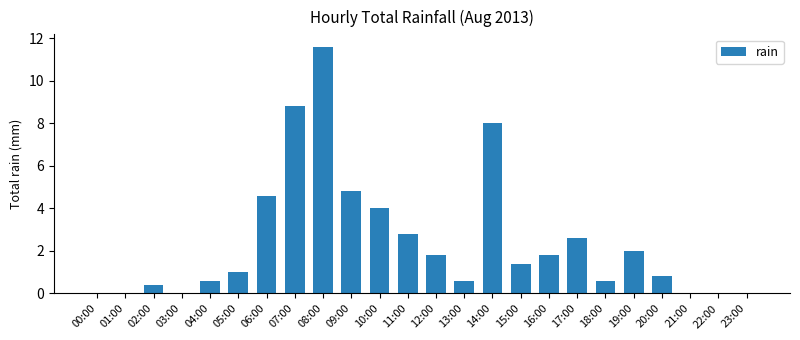

What is the maximum value shown in the chart?

11.6